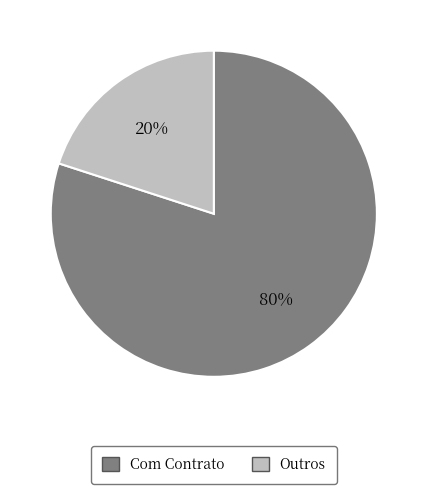

Is it true that Outros is 20% of the pie?

True